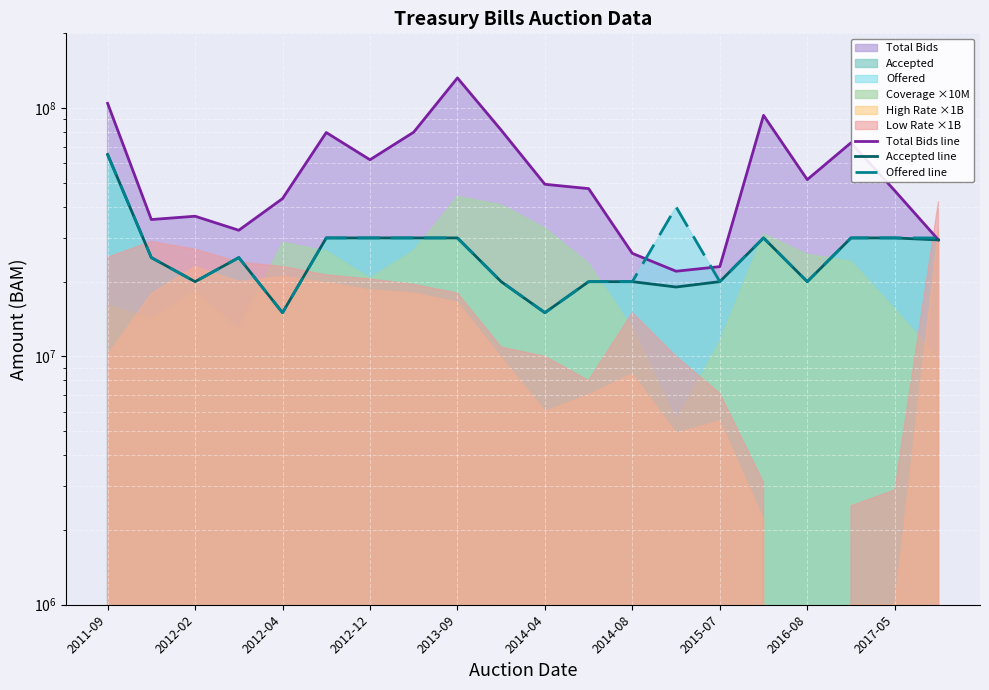

Which series has the largest total across all categories?

Total Bids line